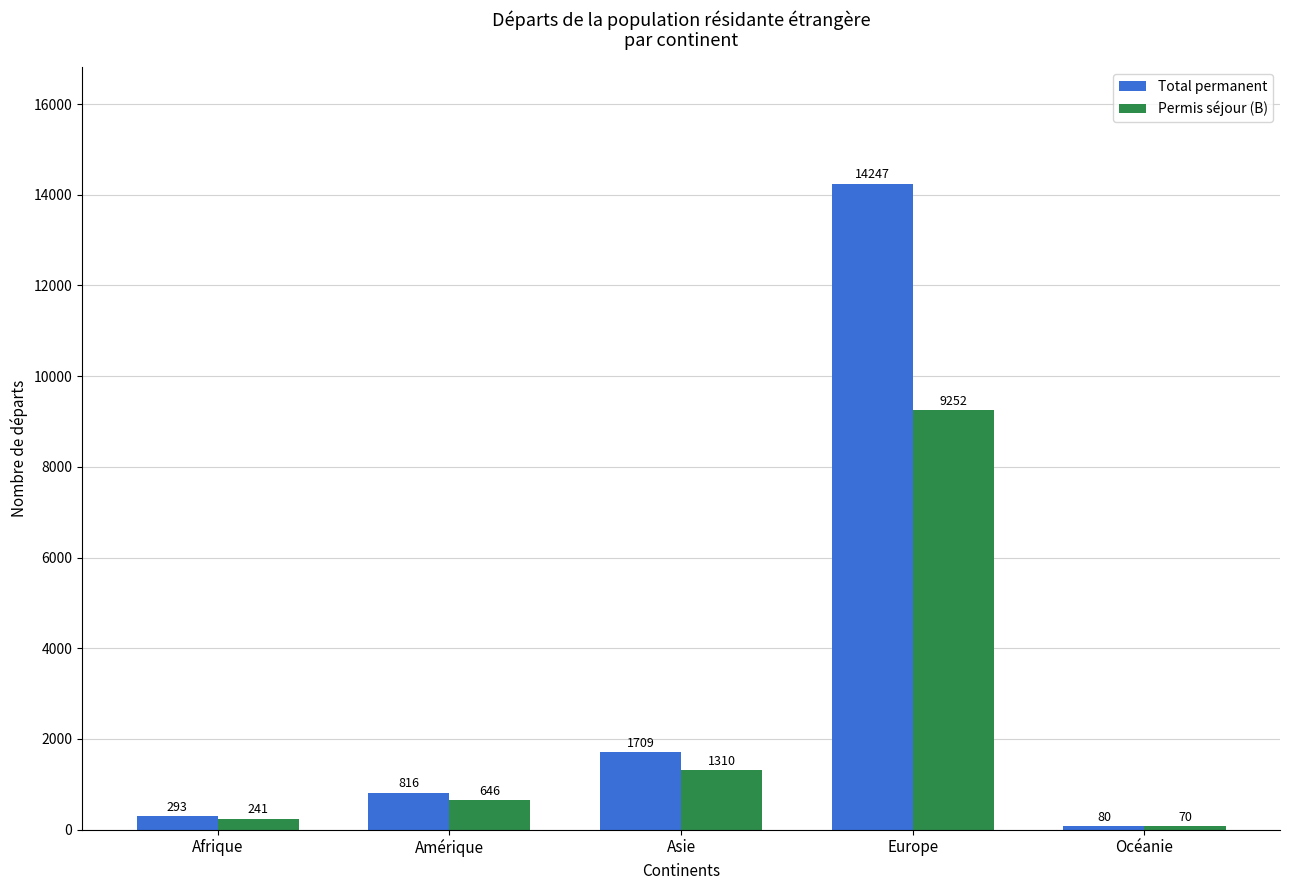

What is the minimum value for Permis séjour (B)?

70